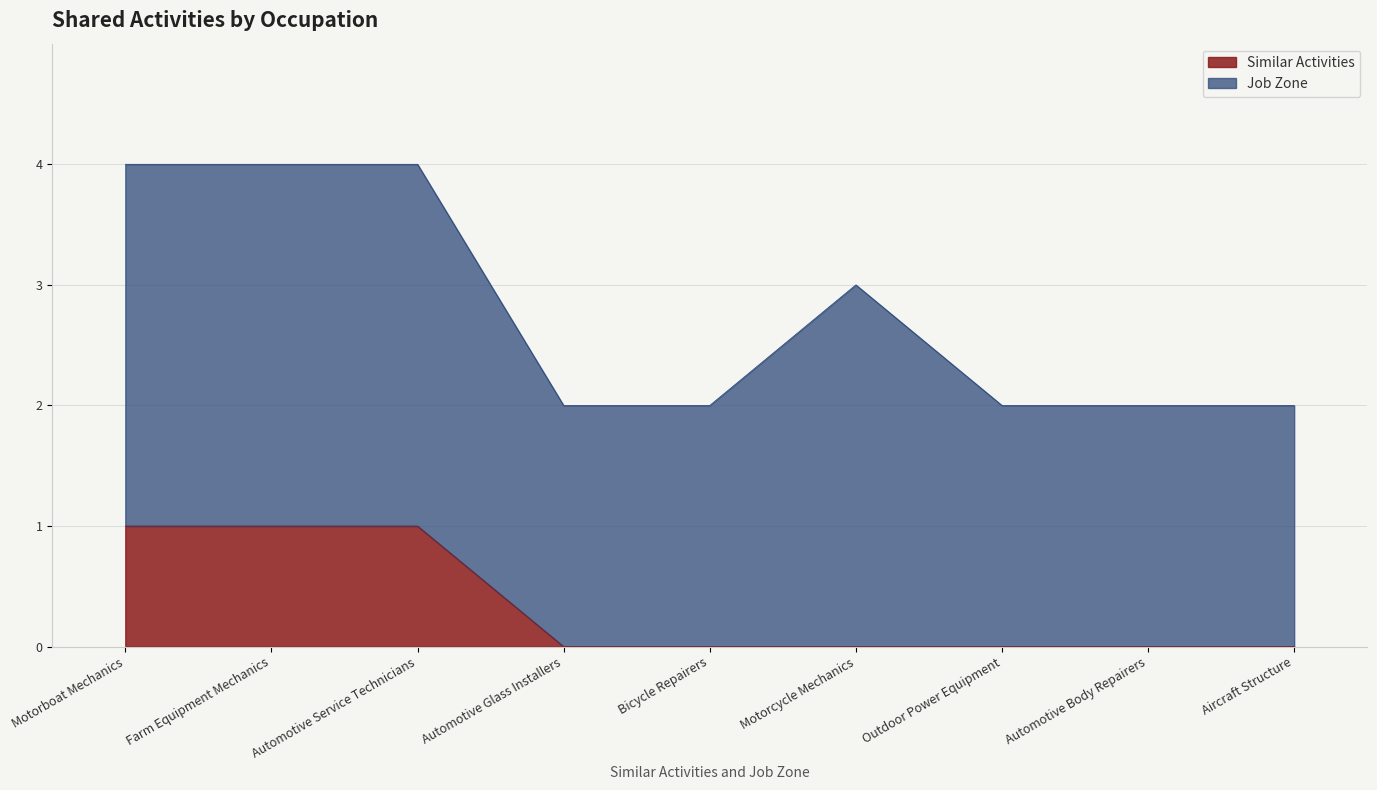

What position from the right is Farm Equipment Mechanics?

8